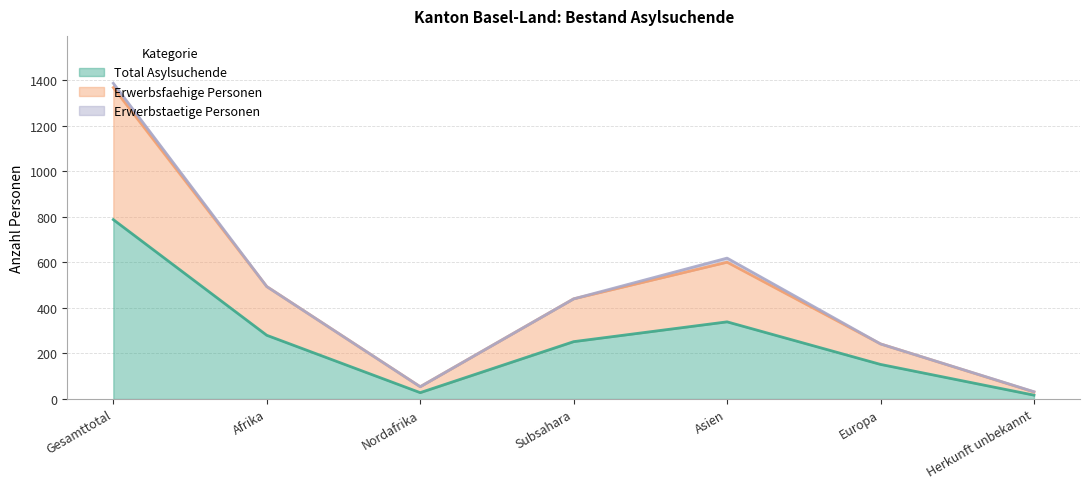

What is the label of the 3rd point from the right?

Asien